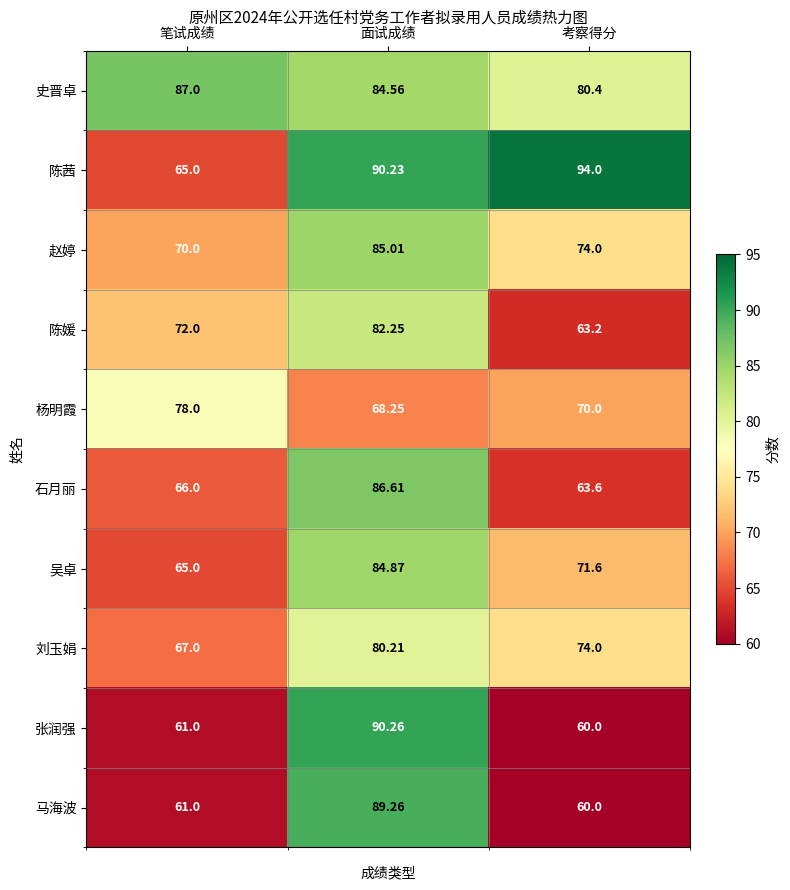

At which category does the chart reach its peak across all series?

考察得分